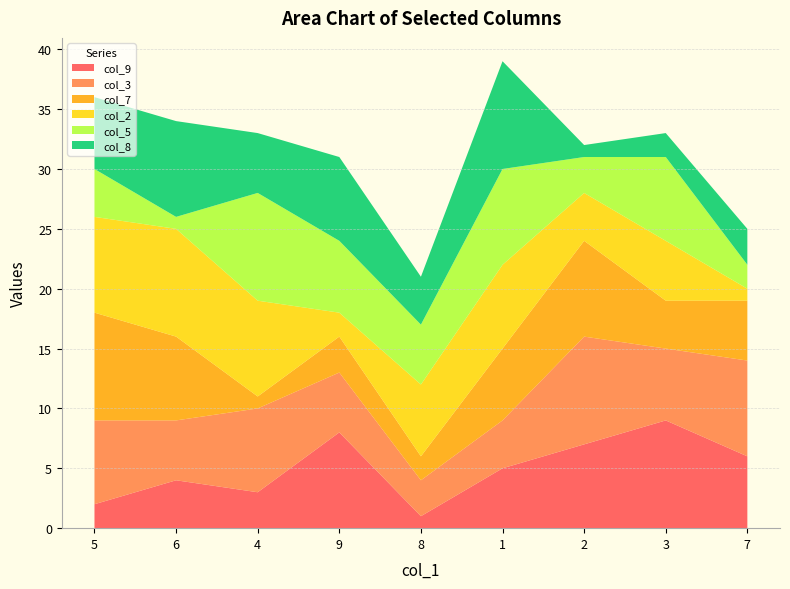

Reading left to right, extract all data points from this chart.

col_9: 2	4	3	8	1	5	7	9	6
col_3: 7	5	7	5	3	4	9	6	8
col_7: 9	7	1	3	2	6	8	4	5
col_2: 8	9	8	2	6	7	4	5	1
col_5: 4	1	9	6	5	8	3	7	2
col_8: 6	8	5	7	4	9	1	2	3